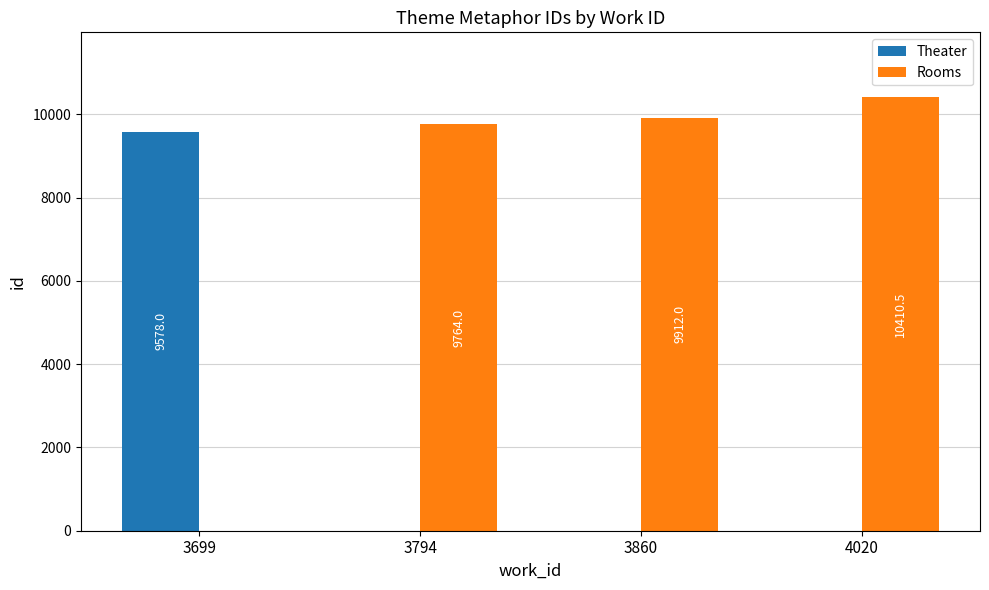

Reading left to right, transcribe all the data shown in this chart.

Theater: 3699=9578.0	3794=0.0	3860=0.0	4020=0.0
Rooms: 3699=0.0	3794=9764.0	3860=9912.0	4020=10410.5